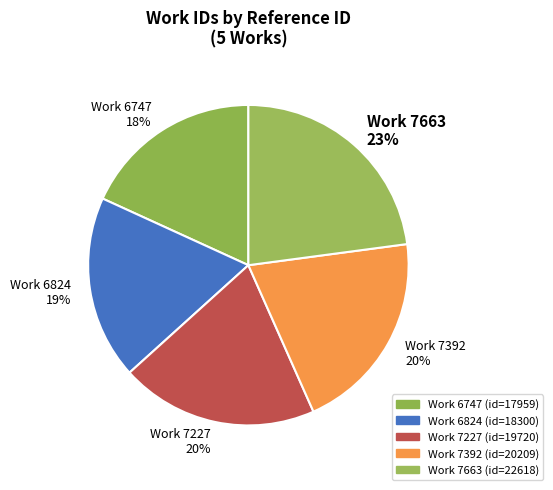

Is there a majority slice in this chart?

No